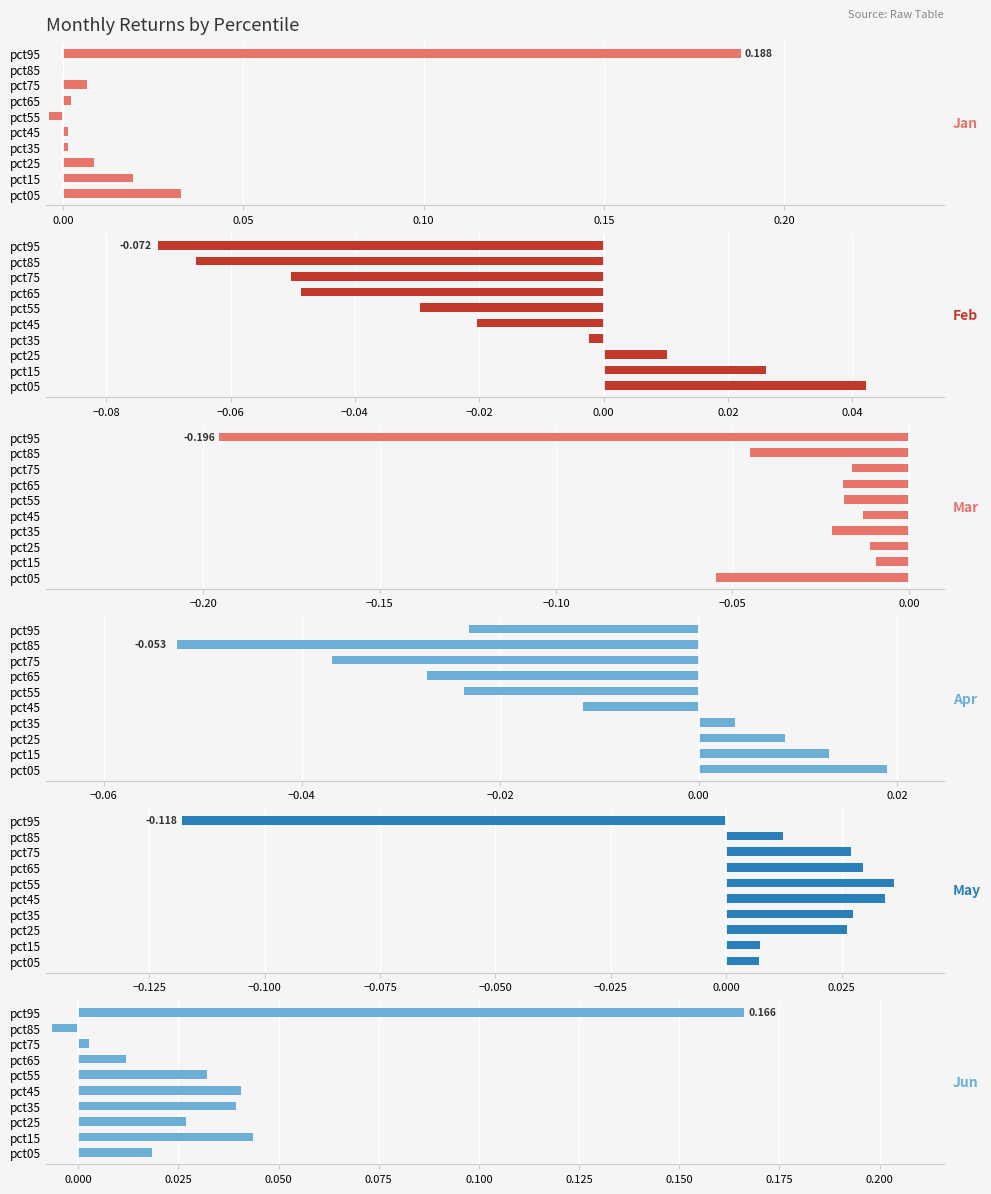

Which series has the largest range (max minus min)?

Jan